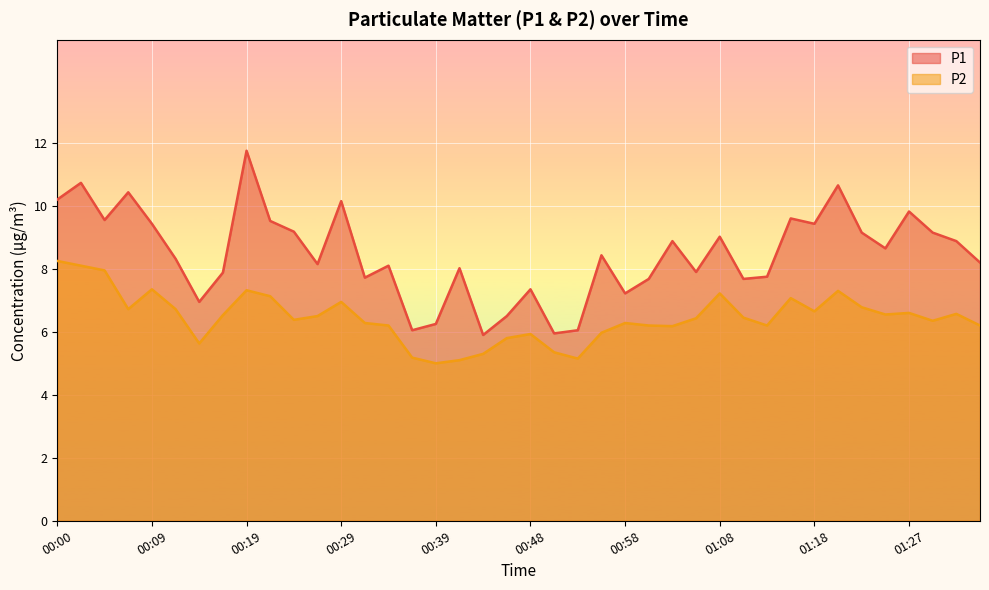

At how many categories does at least one series exceed 5?

40